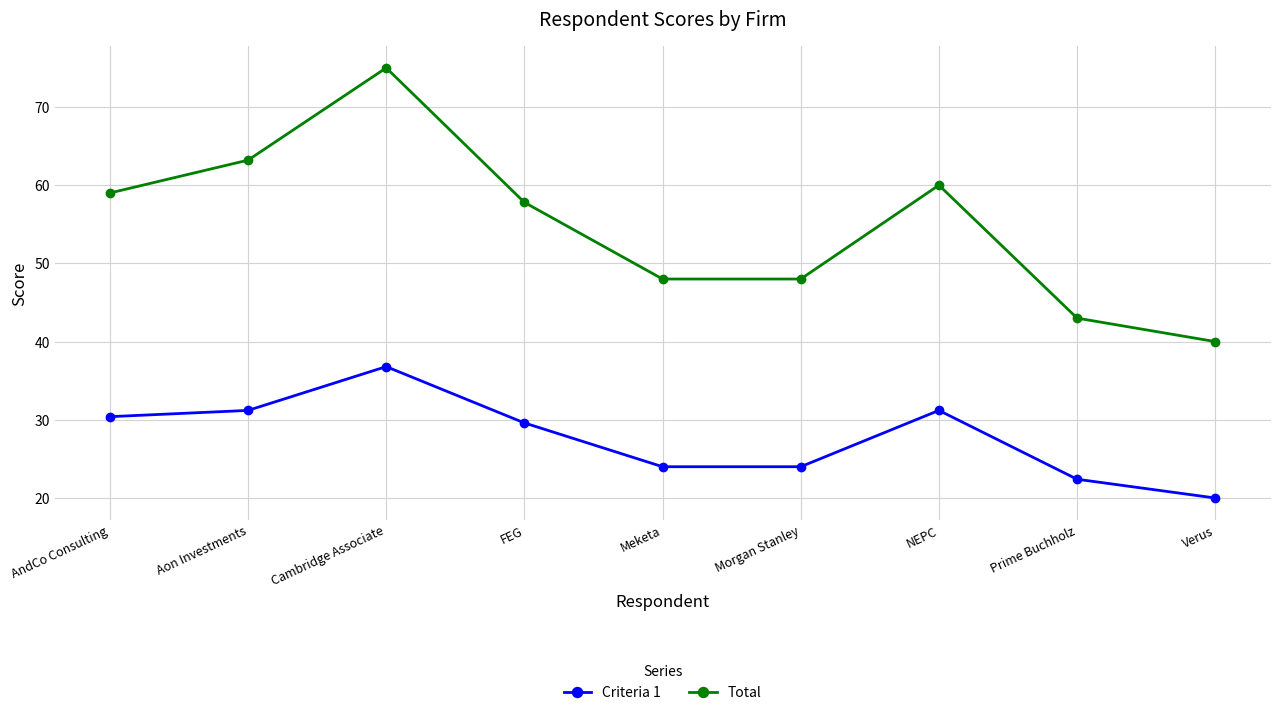

Reading left to right, what are all the values shown in this chart?

Criteria 1: AndCo Consulting=30.4	Aon Investments=31.2	Cambridge Associate=36.8	FEG=29.6	Meketa=24.0	Morgan Stanley=24.0	NEPC=31.2	Prime Buchholz=22.4	Verus=20.0
Total: AndCo Consulting=59.0	Aon Investments=63.2	Cambridge Associate=75.0	FEG=57.8	Meketa=48.0	Morgan Stanley=48.0	NEPC=60.0	Prime Buchholz=43.0	Verus=40.0